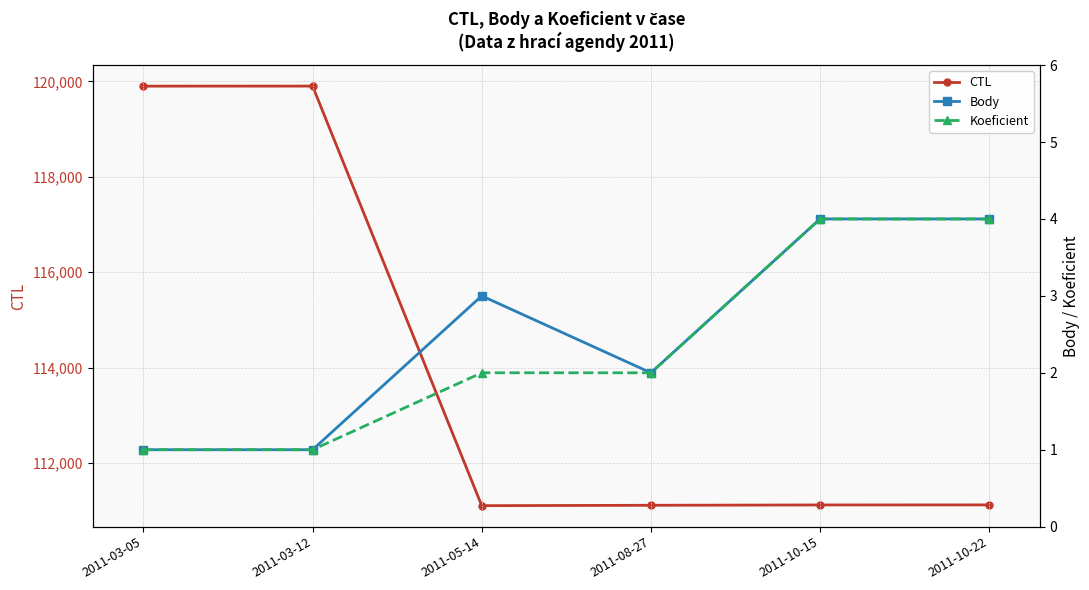

How many values in the CTL series exceed 111121?

2